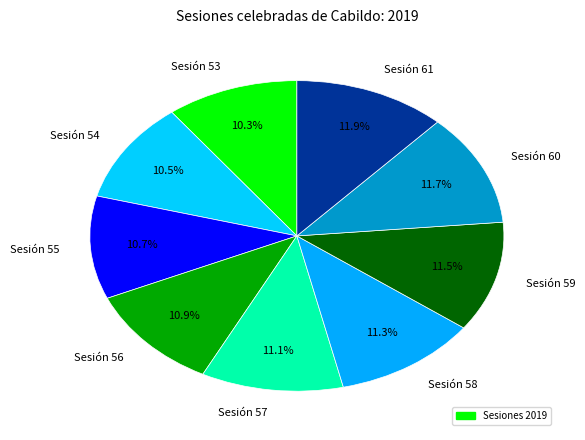

Combined, do Sesión 61 and Sesión 60 account for over 50%?

No